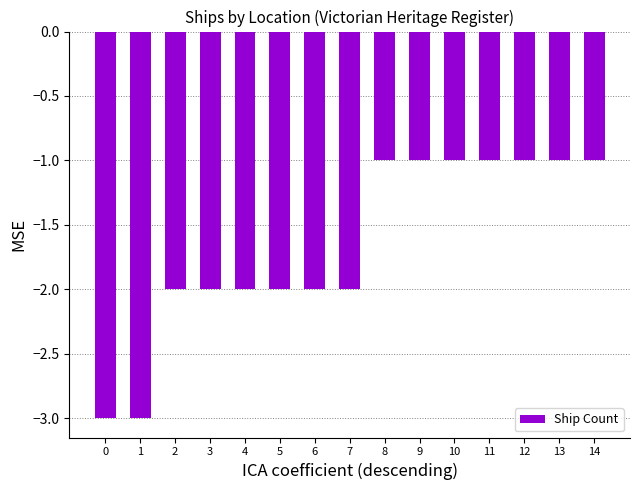

The value at 5 is -2. True or false?

True